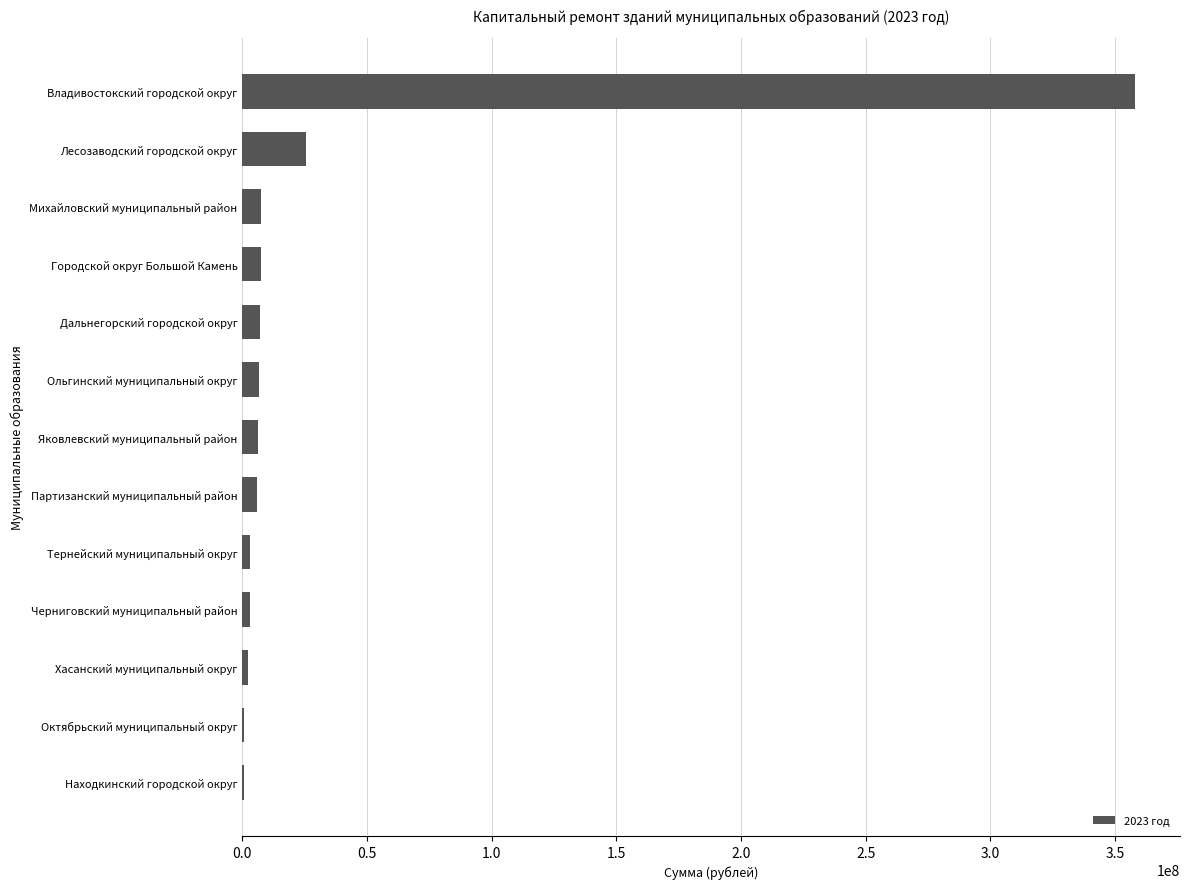

Which has a higher value, Дальнегорский городской округ or Лесозаводский городской округ?

Лесозаводский городской округ